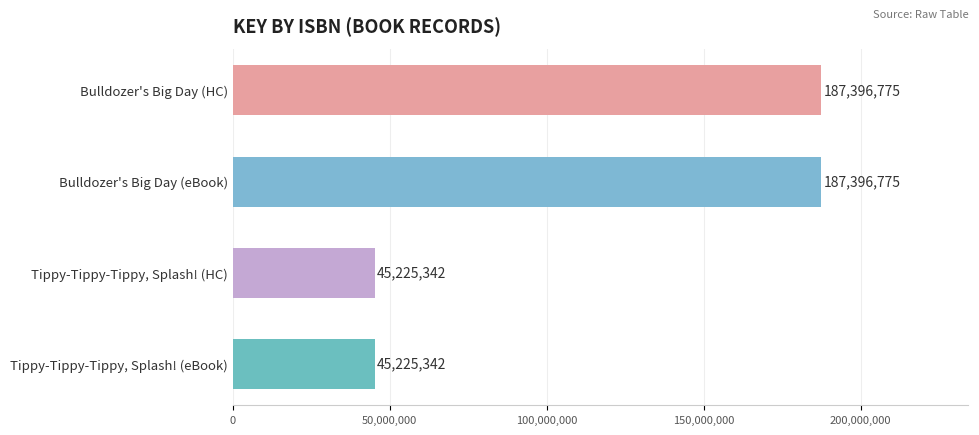

How many values are below 187396775?

2